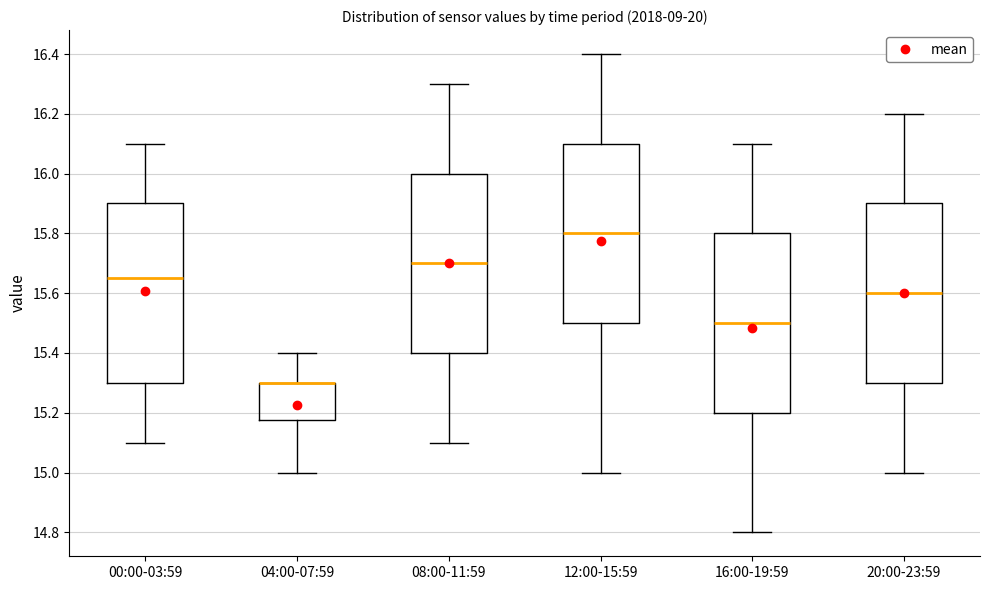

Where is the lower edge of the box for 04:00-07:59 on the y-axis? The values are not printed on the chart, so give them approximately, as read against the axis.

15.18